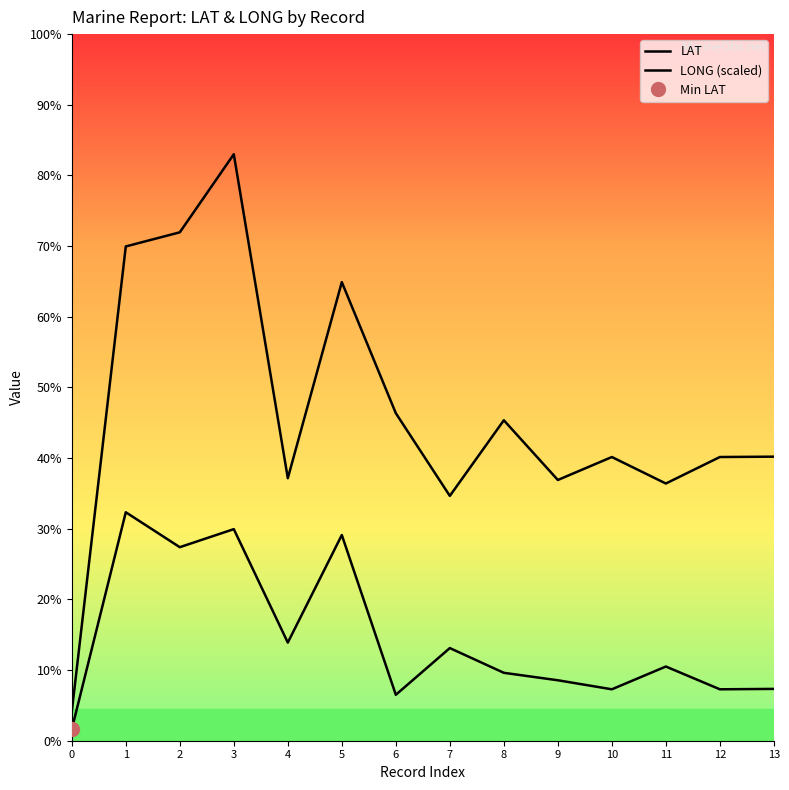

Reading left to right, what are all the values shown in this chart?

LAT: 0=2.9	1=58.2	2=49.3	3=53.9	4=25.0	5=52.4	6=11.7	7=23.6	8=17.3	9=15.4	10=13.1	11=18.9	12=13.1	13=13.2
LONG (scaled): 0=7.4	1=125.9	2=129.5	3=149.4	4=66.9	5=116.8	6=83.4	7=62.4	8=81.6	9=66.4	10=72.3	11=65.5	12=72.3	13=72.4